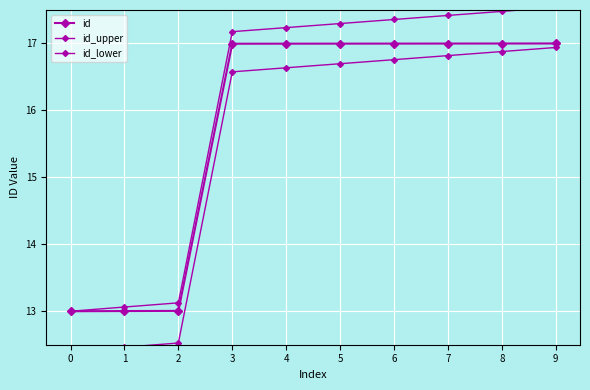

How many data points does each series have?

10